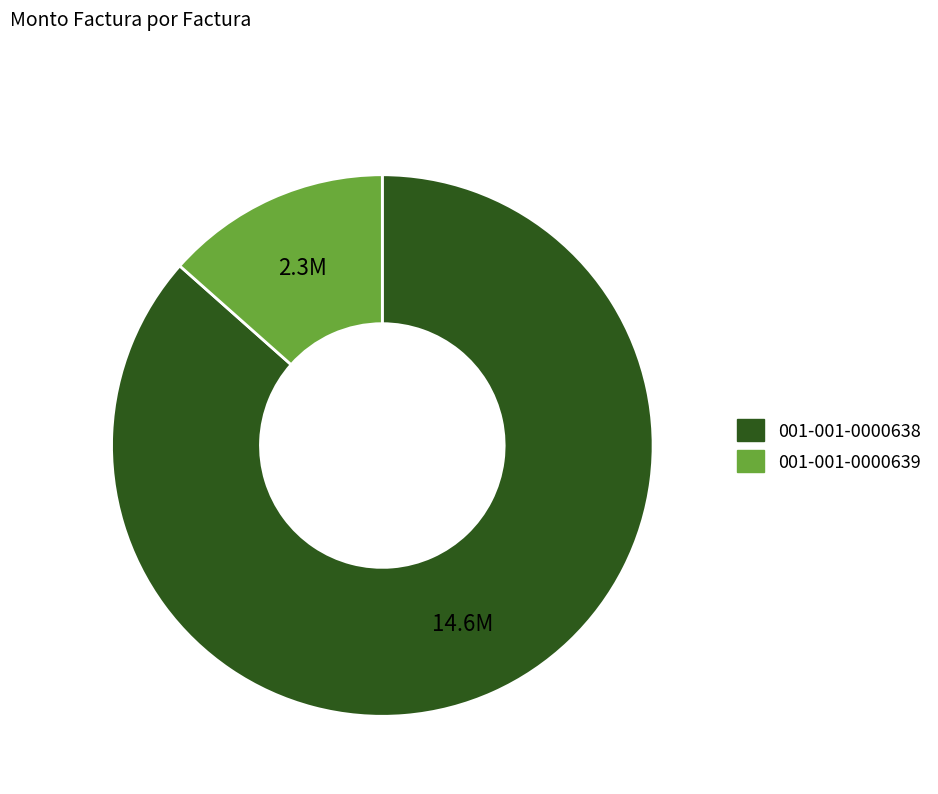

Which category has the smallest portion of the pie?

001-001-0000639